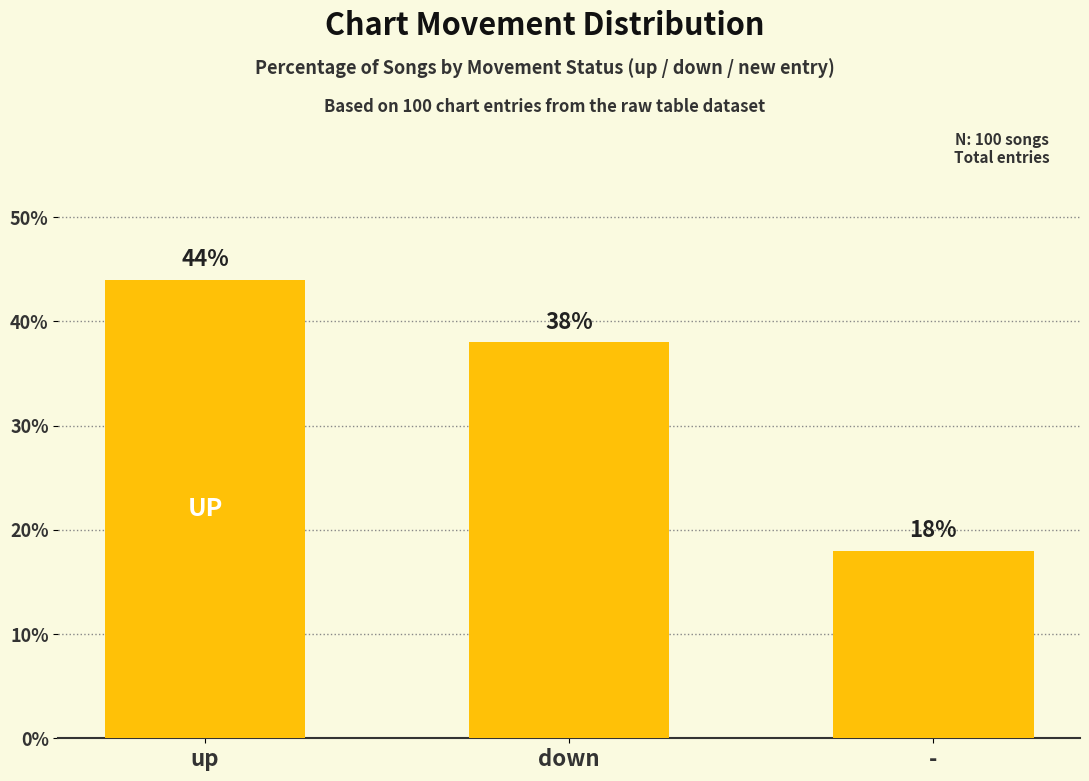

Reading right to left, transcribe all the data shown in this chart.

18	38	44